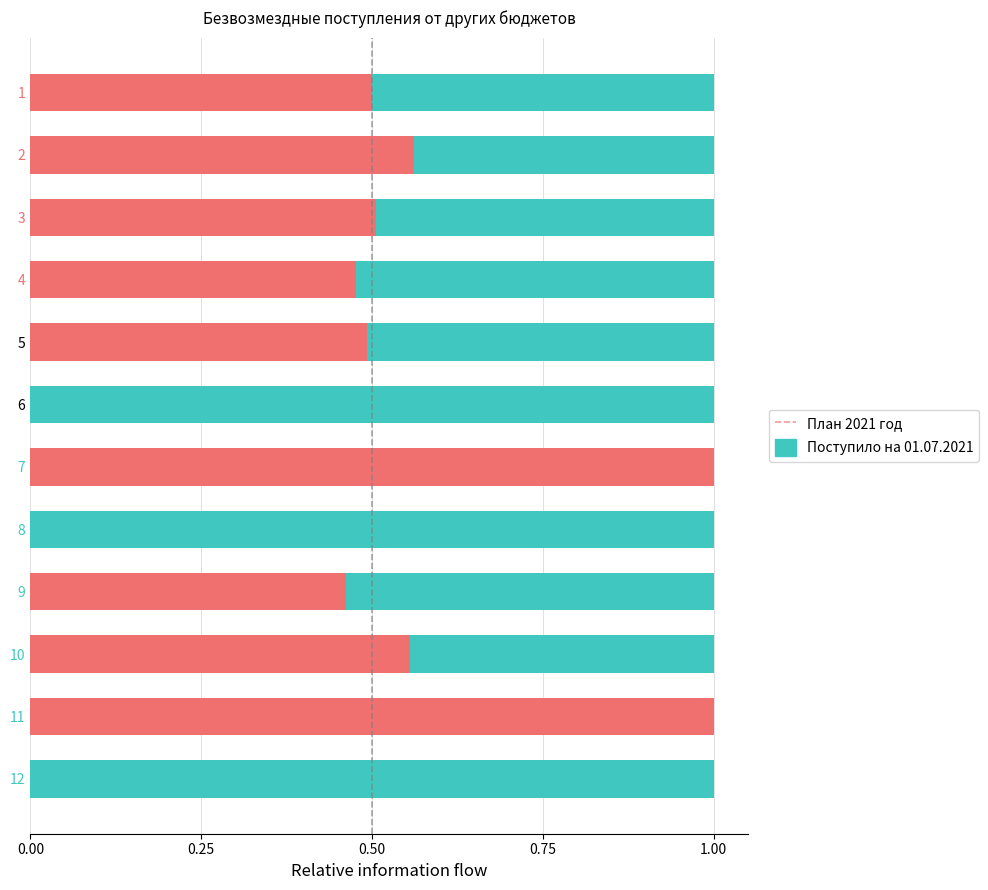

What is the total value across all series at 10?

1.0